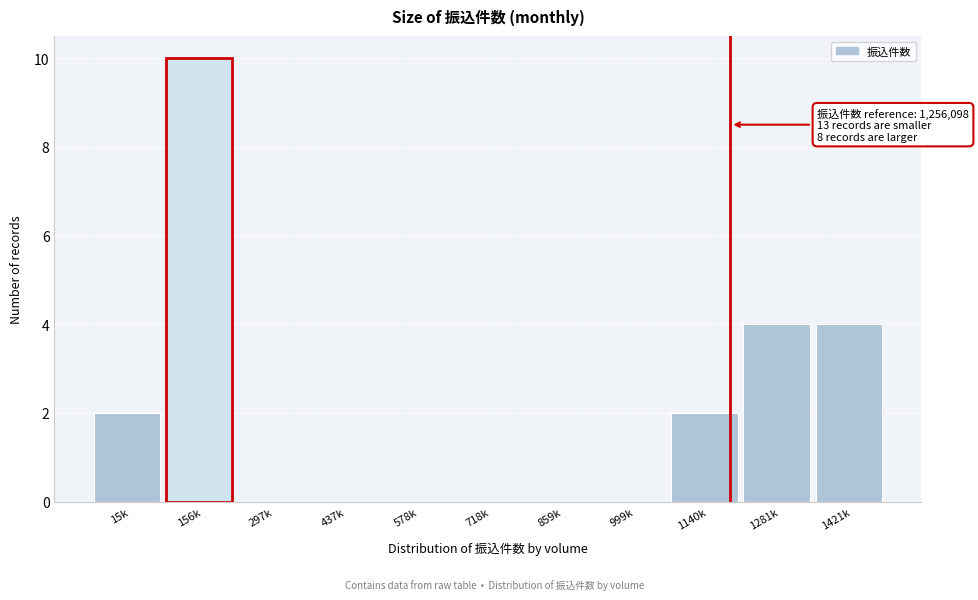

Reading right to left, what are all the values shown in this chart?

1421k=4	1281k=4	1140k=2	999k=0	859k=0	718k=0	578k=0	437k=0	297k=0	156k=10	15k=2